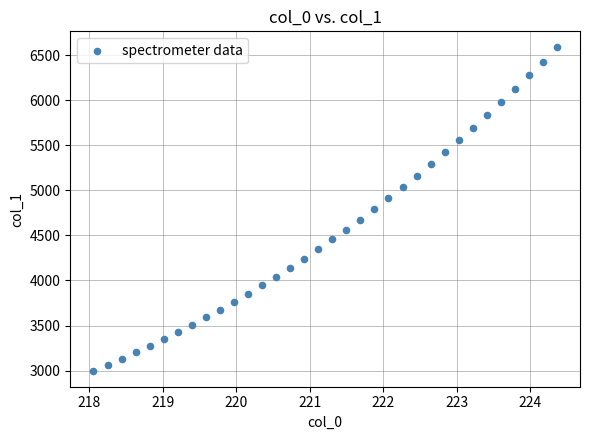

What is the range of Y values (max minus min)?

3583.4